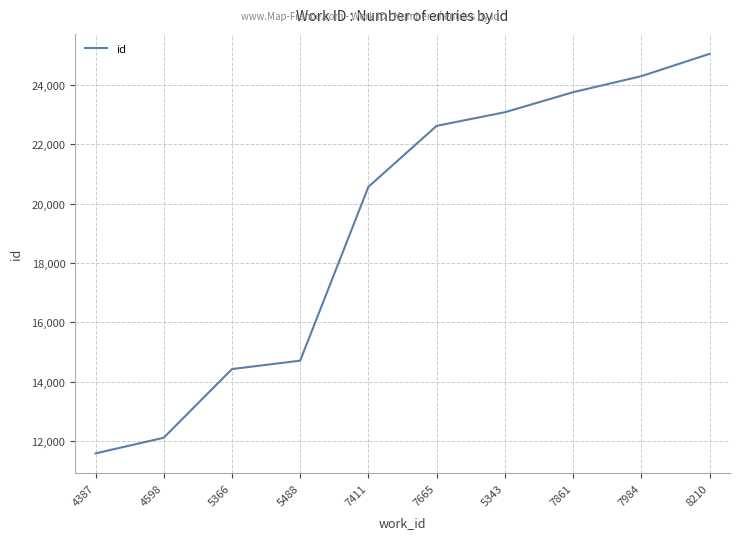

True or false: the data has more than 2 interior local peaks.

False